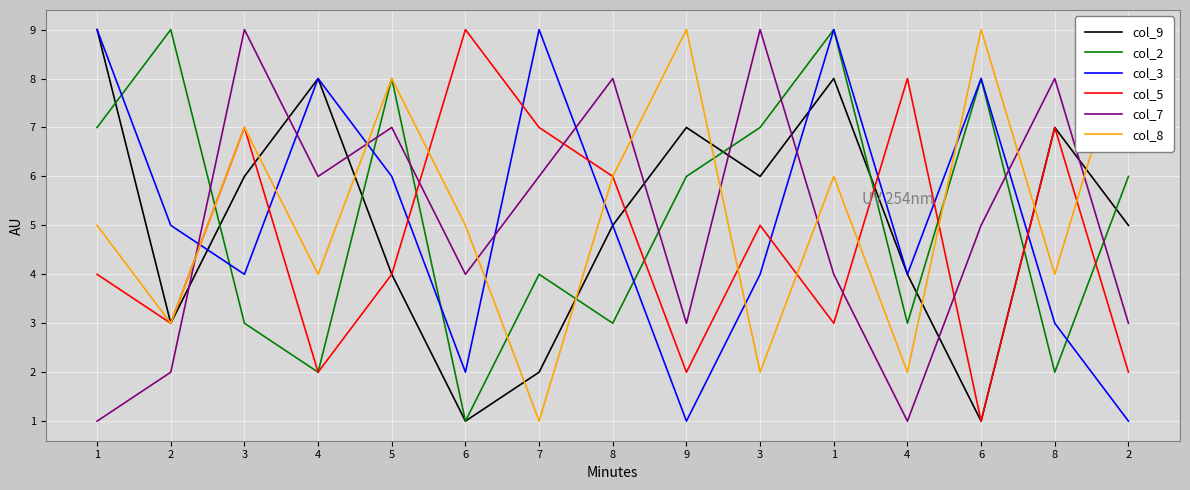

Between which two adjacent categories do col_3 and col_7 first intersect?

2 and 3